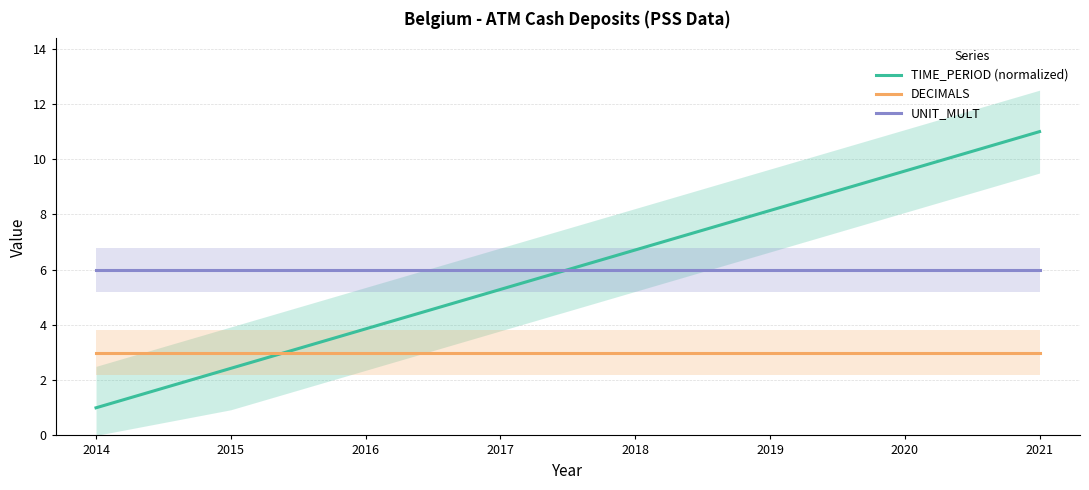

What is the total value across all series at 2016?

12.9